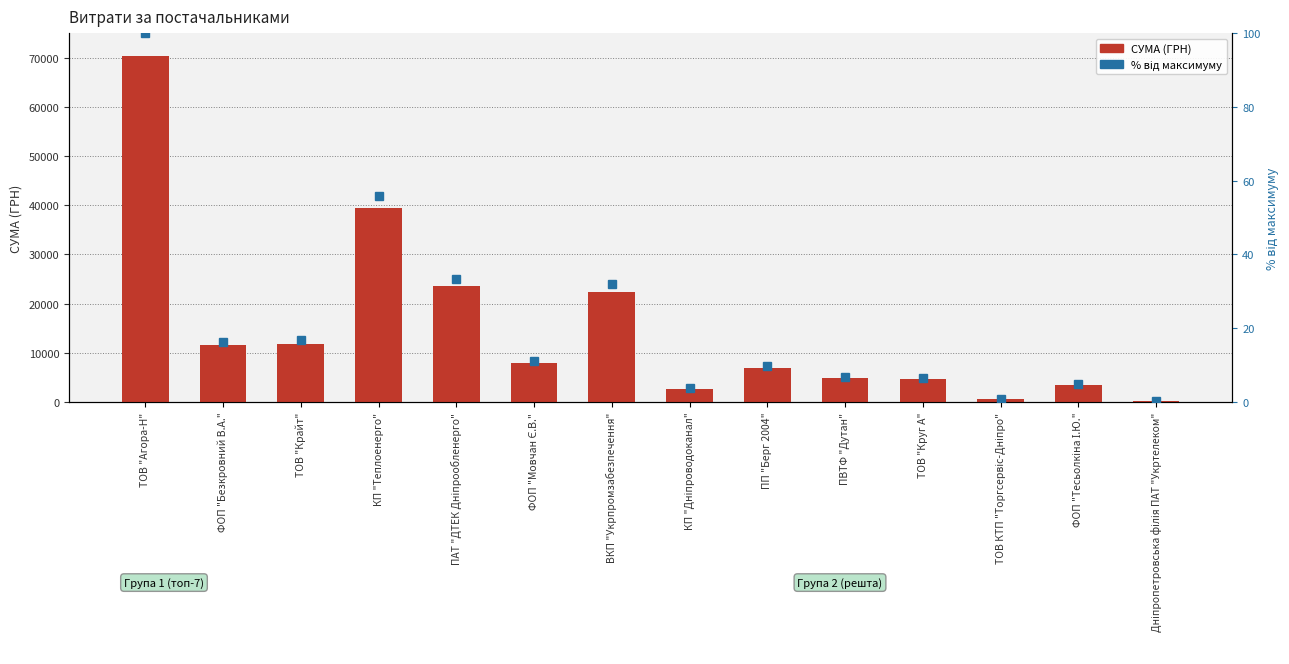

Rank the series by their average value, from highest to lowest.

СУМА (ГРН), % від максимуму